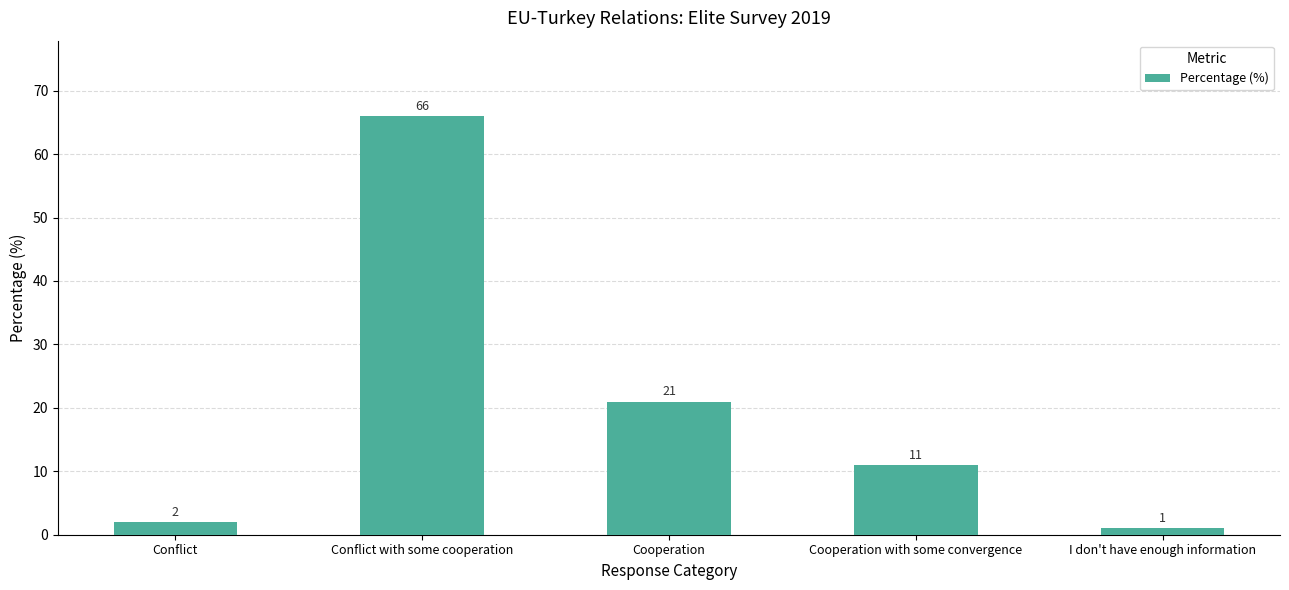

What is the average value?

20